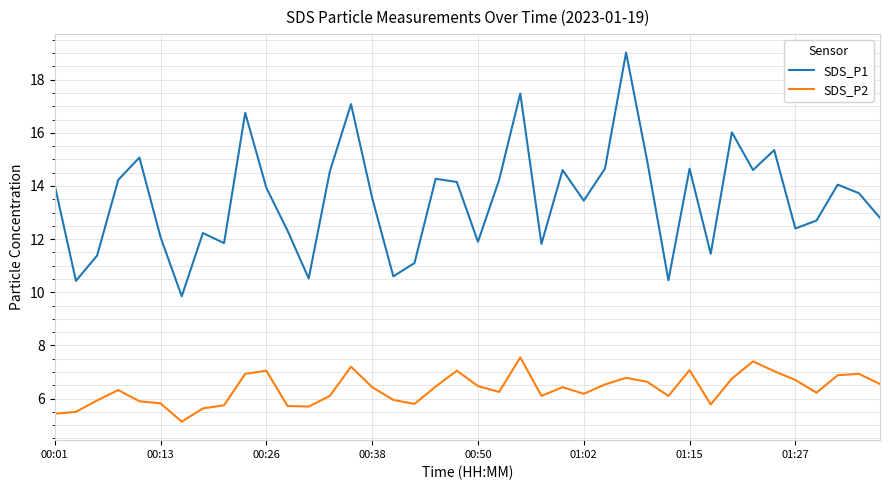

What is the maximum value for SDS_P1?

19.0